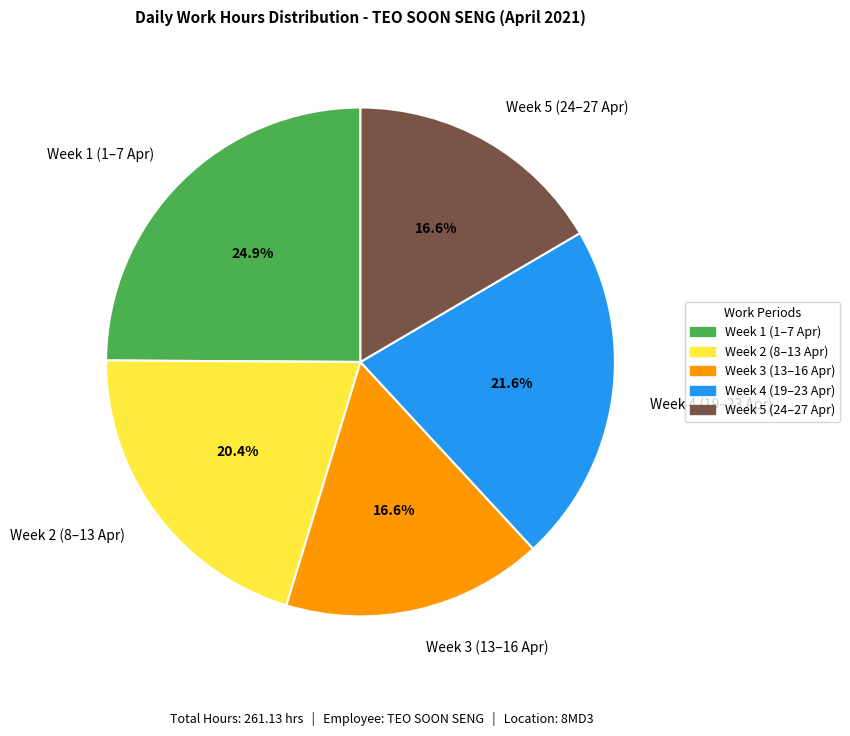

What percentage do Week 3 (13–16 Apr) and Week 2 (8–13 Apr) together represent?

37.0%